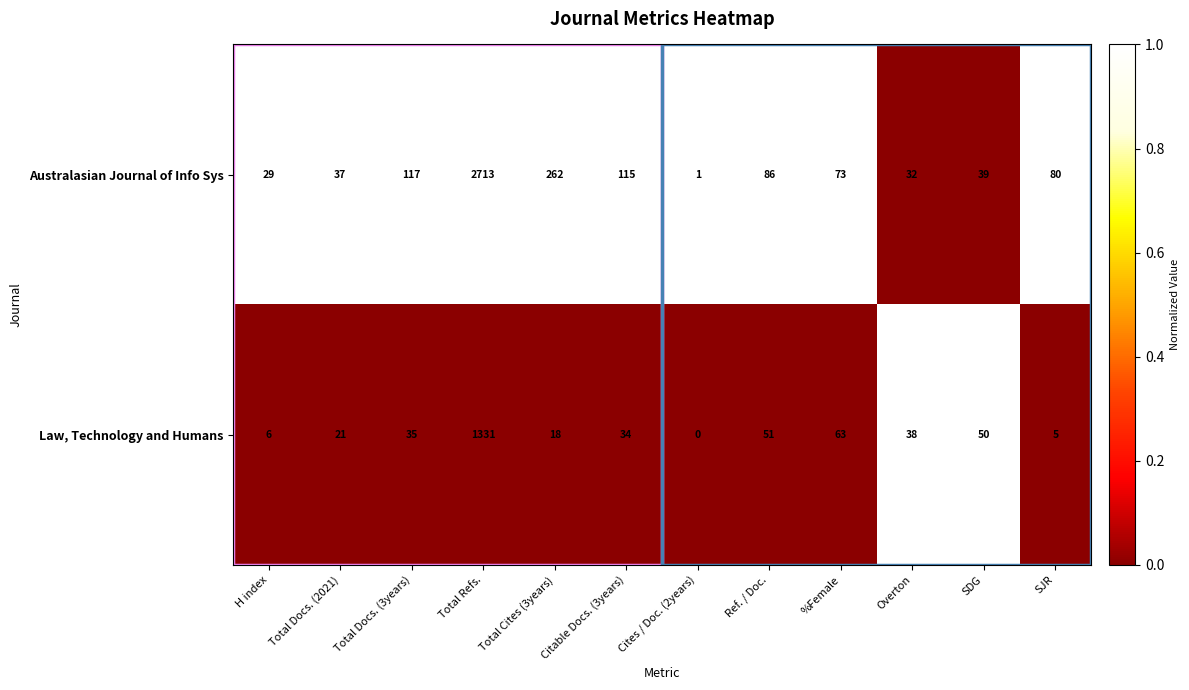

What is the total value across all series at Total Refs.?

4044